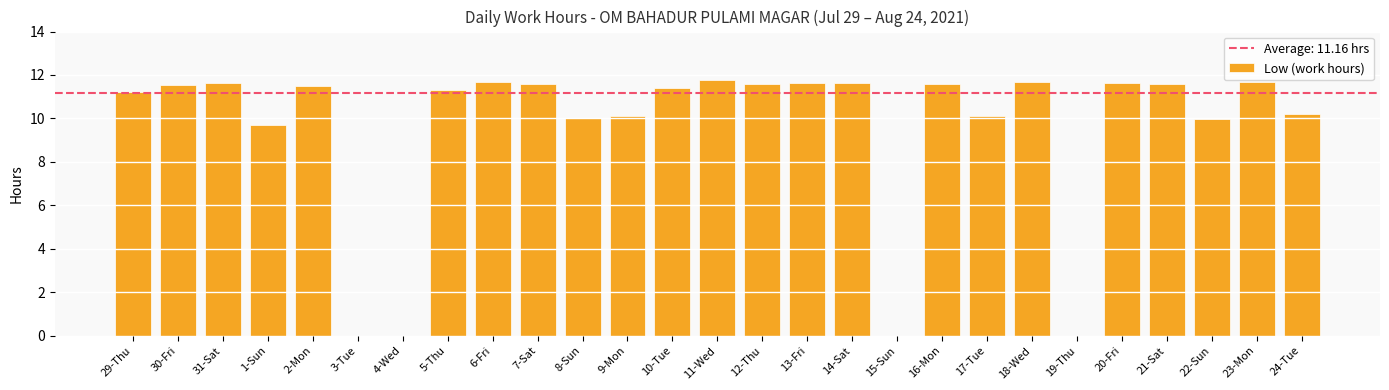

Between 14-Sat and 11-Wed, which is larger?

11-Wed